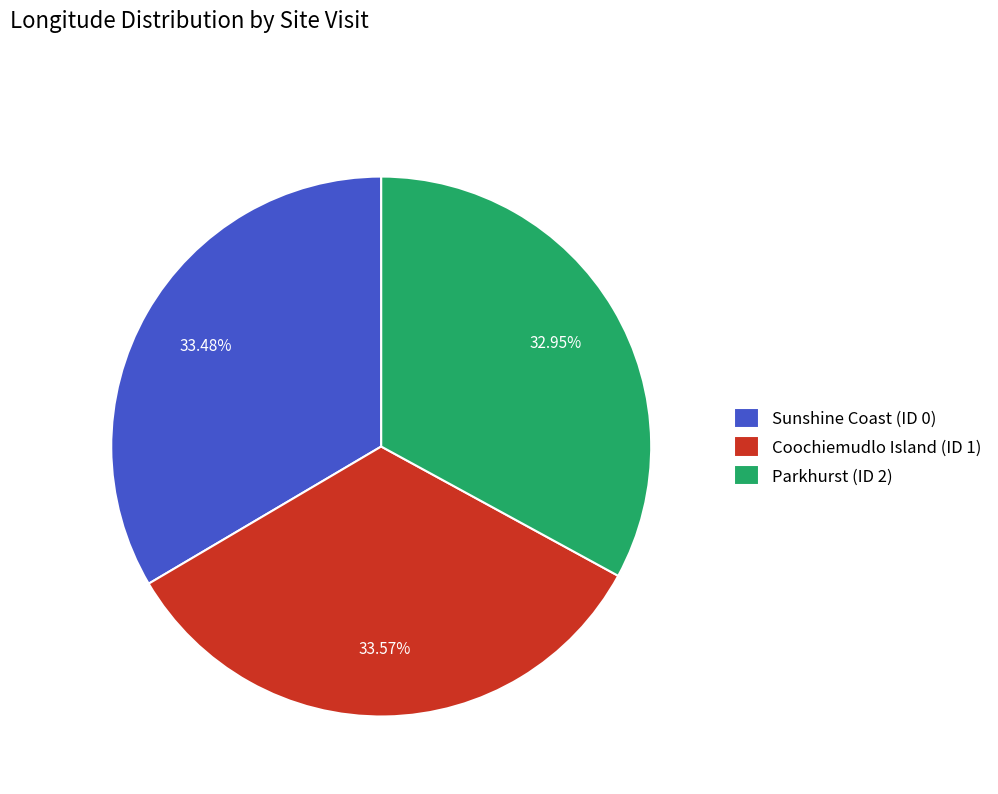

To the nearest percent, what is the difference between the largest and smallest slice percentages?

1%